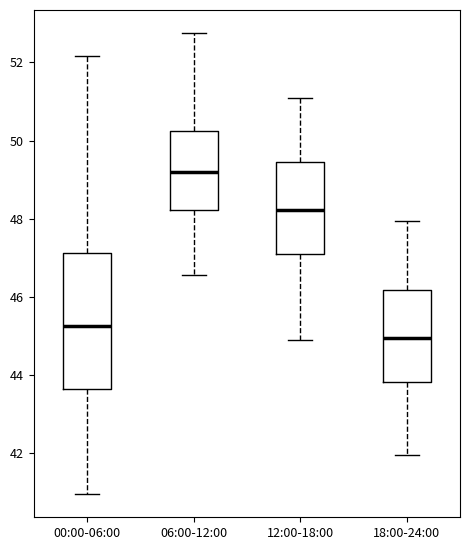

Reading left to right, transcribe this box plot: for each box, give where its median line is, the range the box spans, and where its two whiskers end, as read against the y-axis. The values are not printed on the chart, so give them approximately, as read against the axis.

00:00-06:00: median 45.2, box 43.6 to 47.2, whiskers 41.0 to 52.2
06:00-12:00: median 49.2, box 48.2 to 50.2, whiskers 46.6 to 52.8
12:00-18:00: median 48.2, box 47.2 to 49.4, whiskers 45.0 to 51.2
18:00-24:00: median 45.0, box 43.8 to 46.2, whiskers 42.0 to 48.0